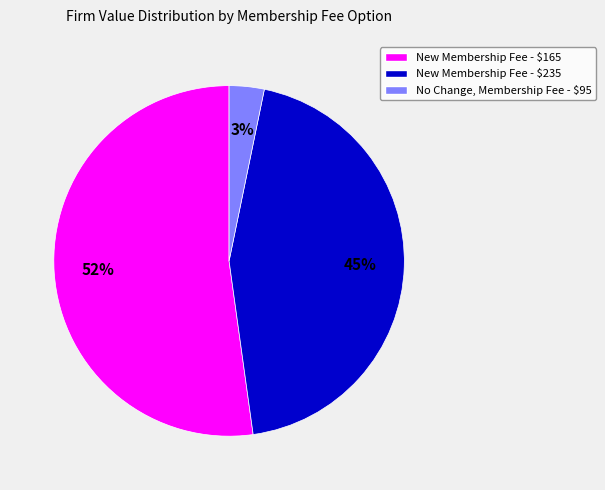

What is the largest slice in the pie chart?

New Membership Fee - $165